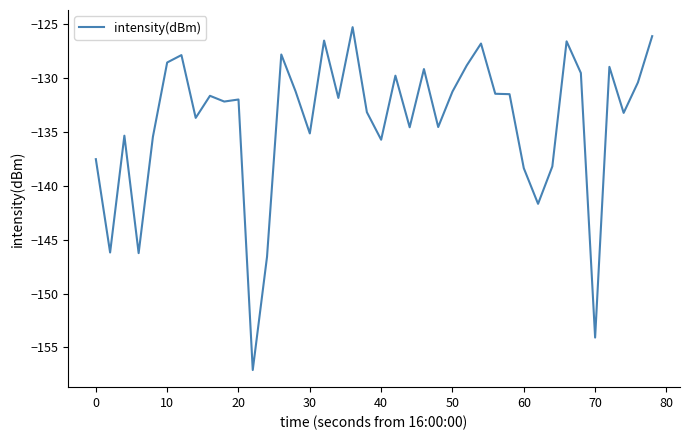

True or false: there are more than 0 points higher than both neighbors.

True